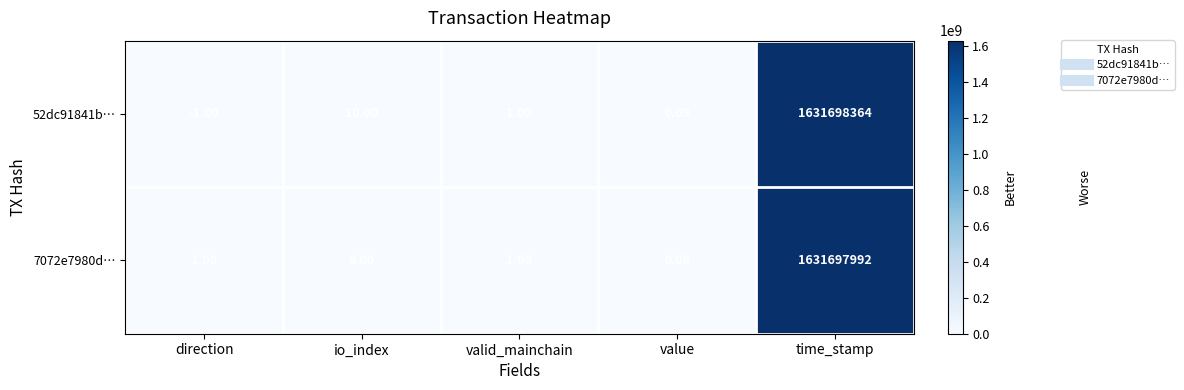

Which label corresponds to the largest value in the chart?

time_stamp